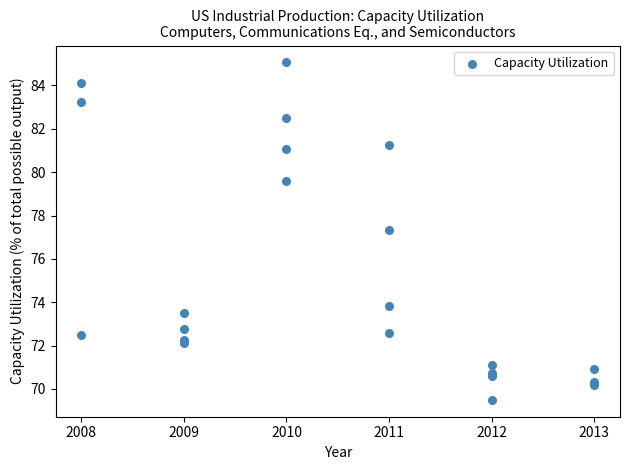

What Y value in the scatter plot is closest to 77?

77.3